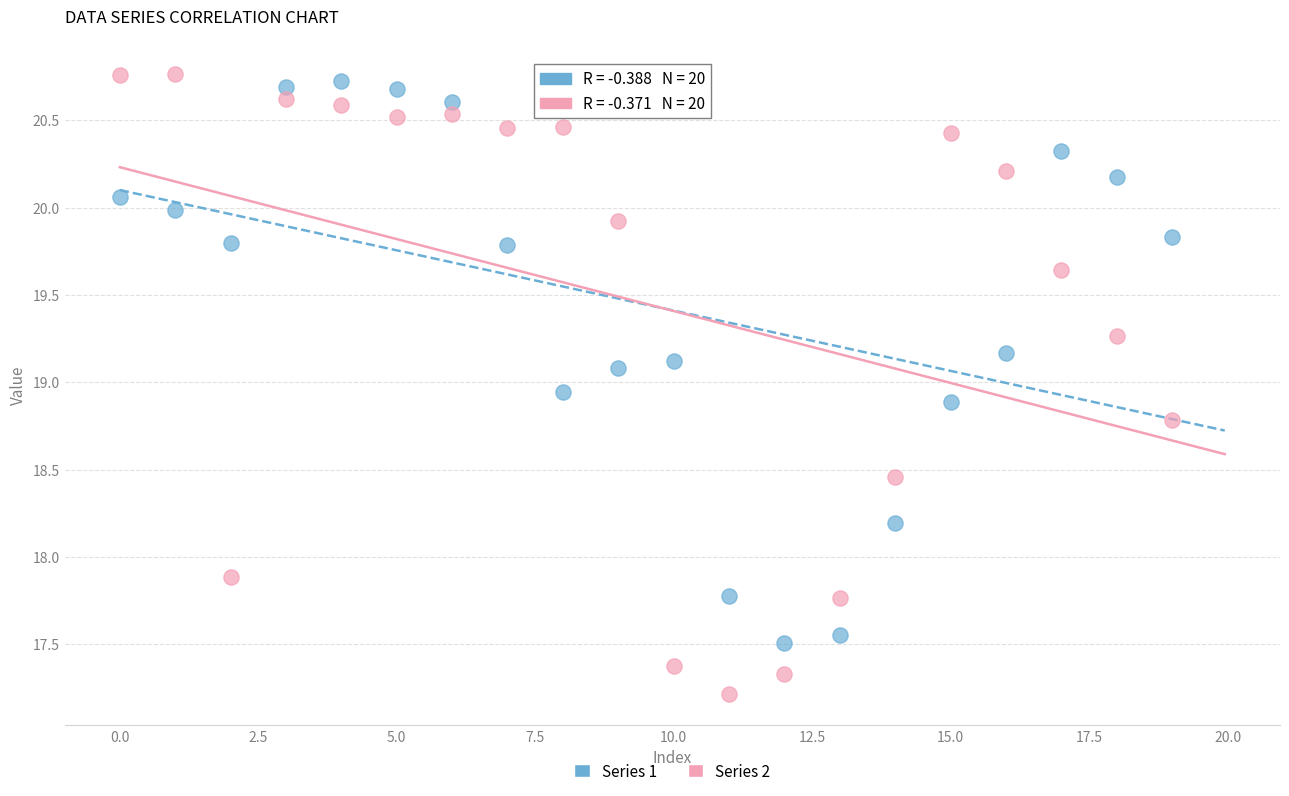

Which series reaches the maximum Y coordinate?

Series 2